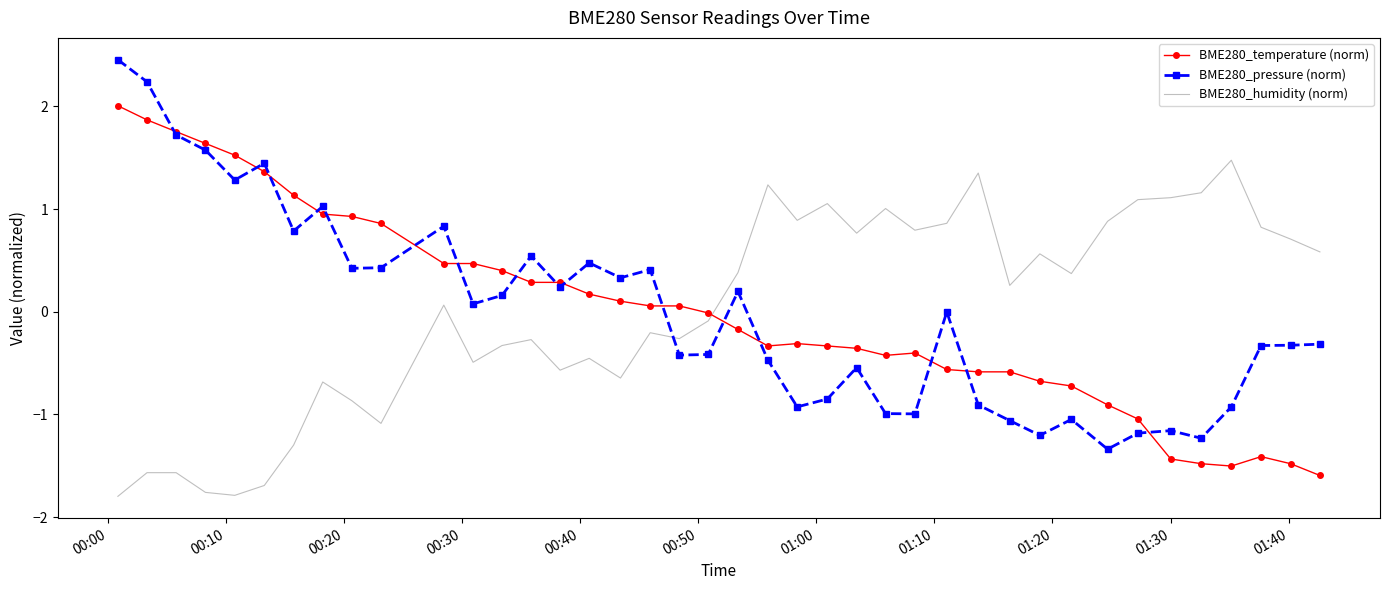

How many times do BME280_temperature (norm) and BME280_humidity (norm) cross each other?

1